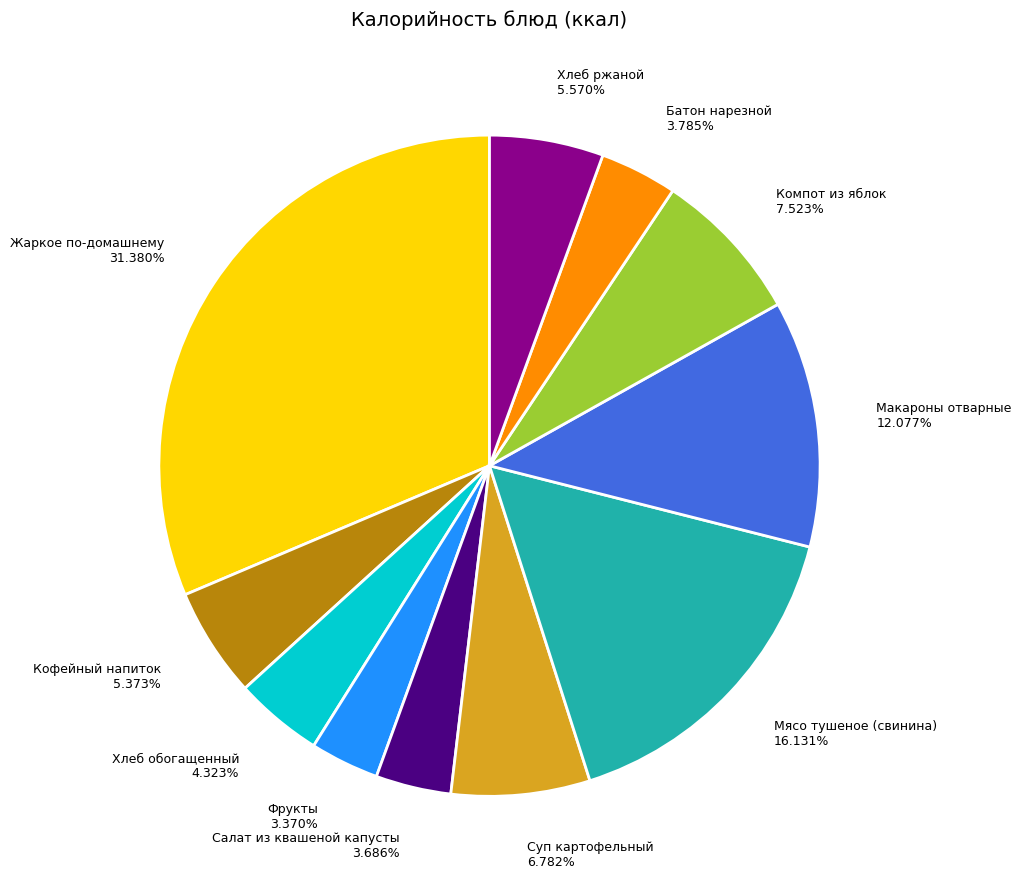

Is it true that Суп картофельный is 15% of the pie?

False